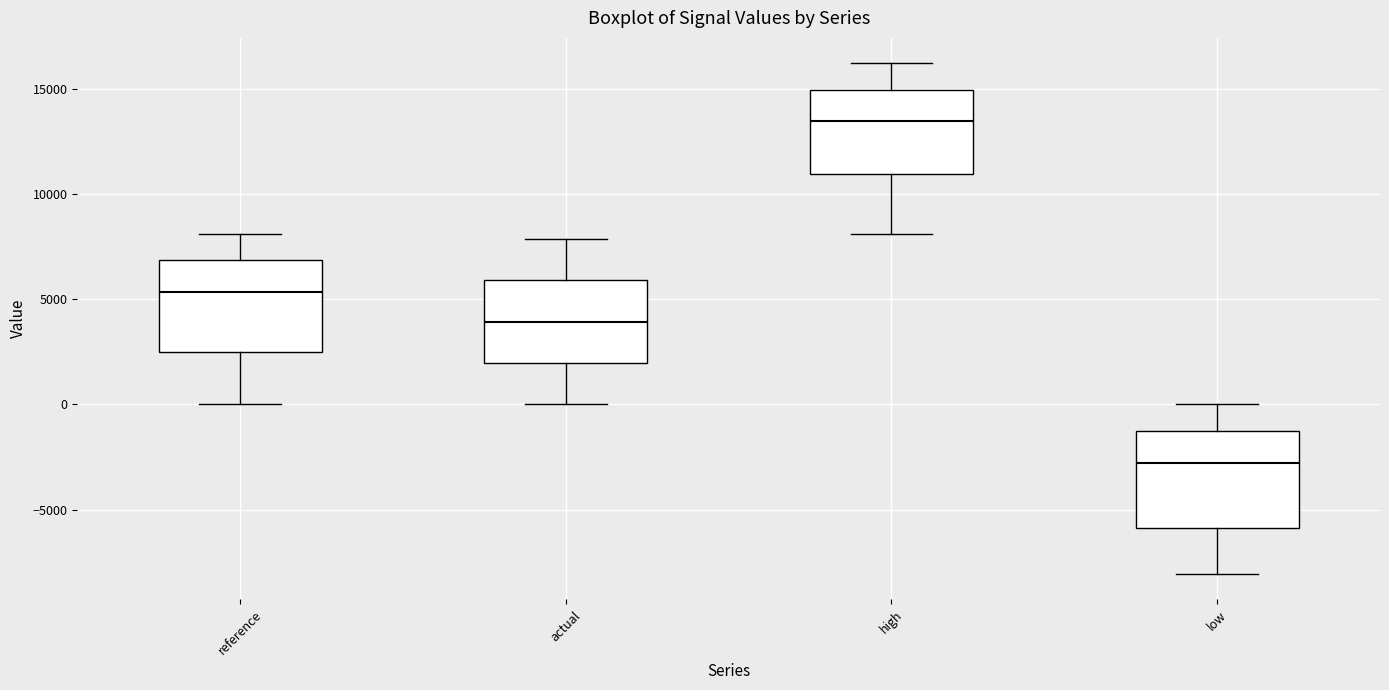

Reading left to right, transcribe this box plot: for each box, give where its median line is, the range the box spans, and where its two whiskers end, as read against the y-axis. The values are not printed on the chart, so give them approximately, as read against the axis.

reference: median 5500, box 2500 to 7000, whiskers 0 to 8000
actual: median 4000, box 2000 to 6000, whiskers 0 to 8000
high: median 13500, box 11000 to 15000, whiskers 8000 to 16000
low: median -3000, box -6000 to -1000, whiskers -8000 to 0